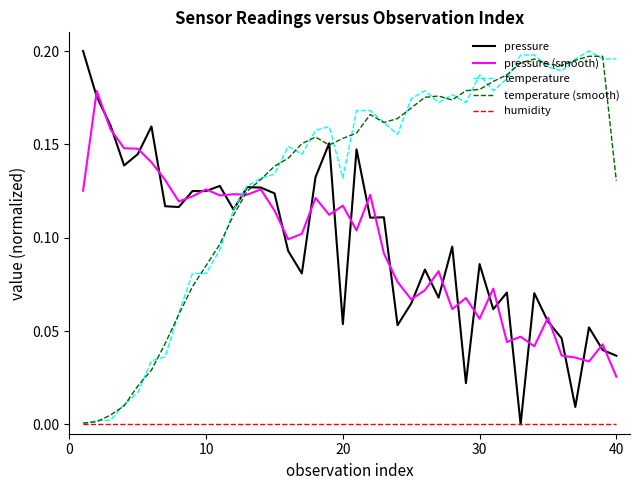

True or false: pressure (smooth) and humidity cross at least once.

False